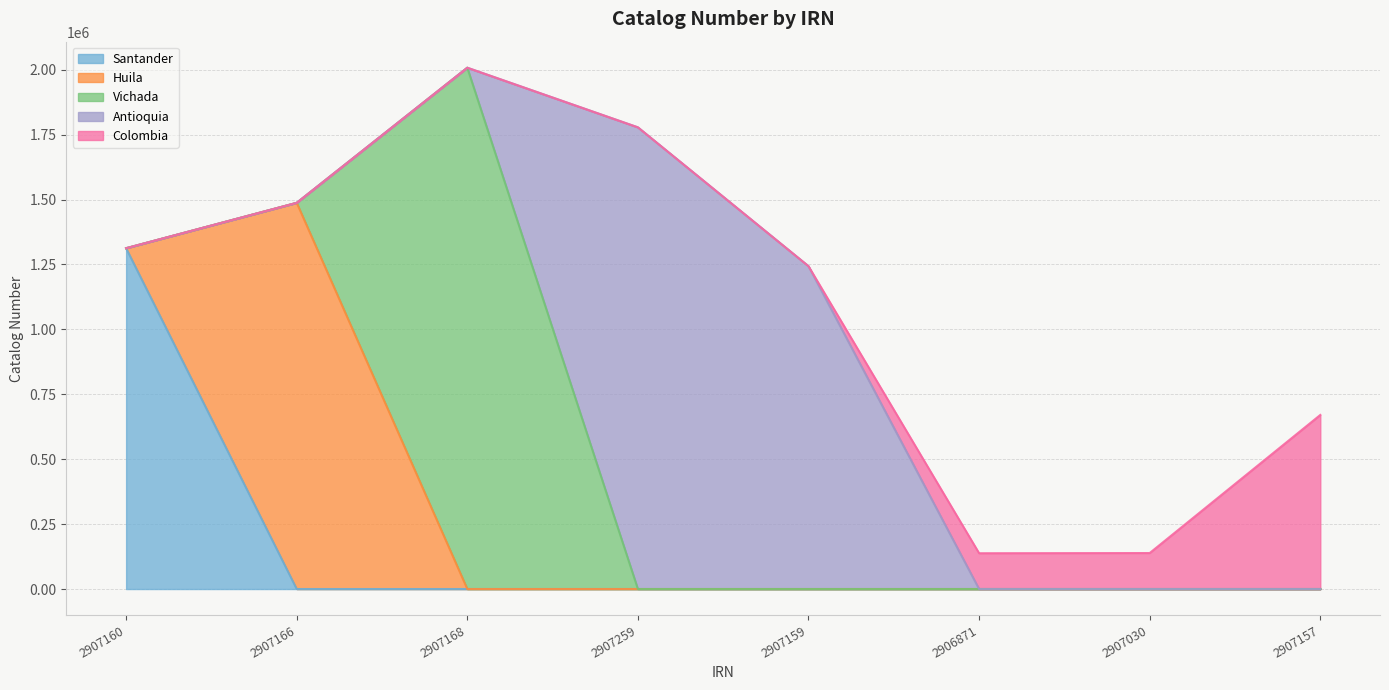

Which has a higher value, 2907160 or 2906871?

2907160